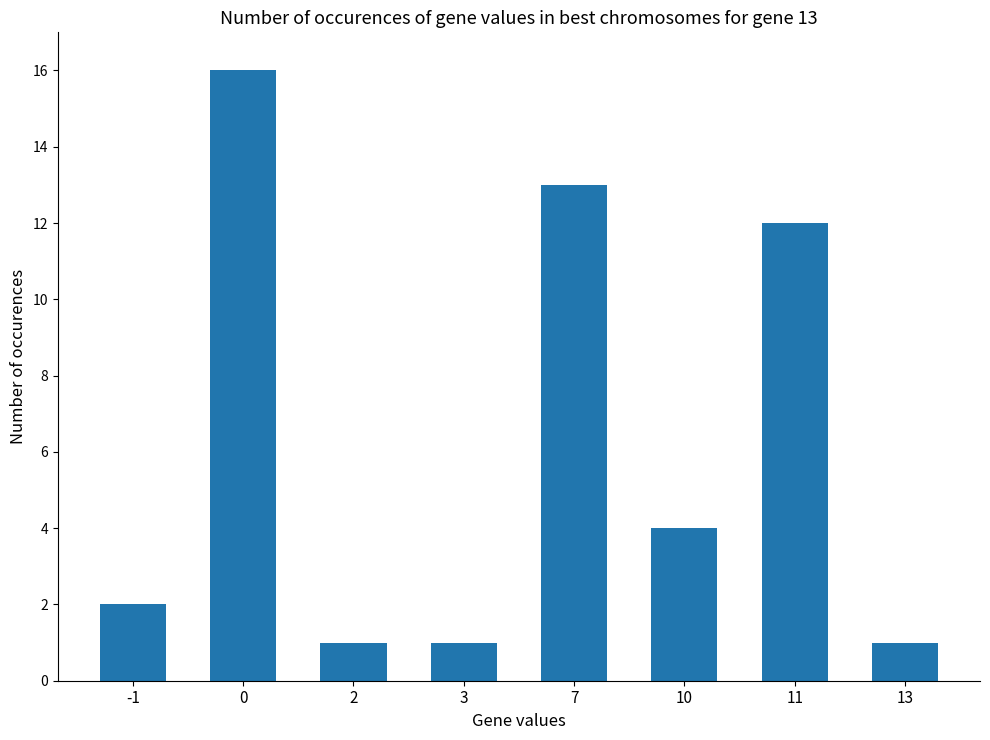

Reading right to left, list all the values displayed in this chart.

13=1	11=12	10=4	7=13	3=1	2=1	0=16	-1=2